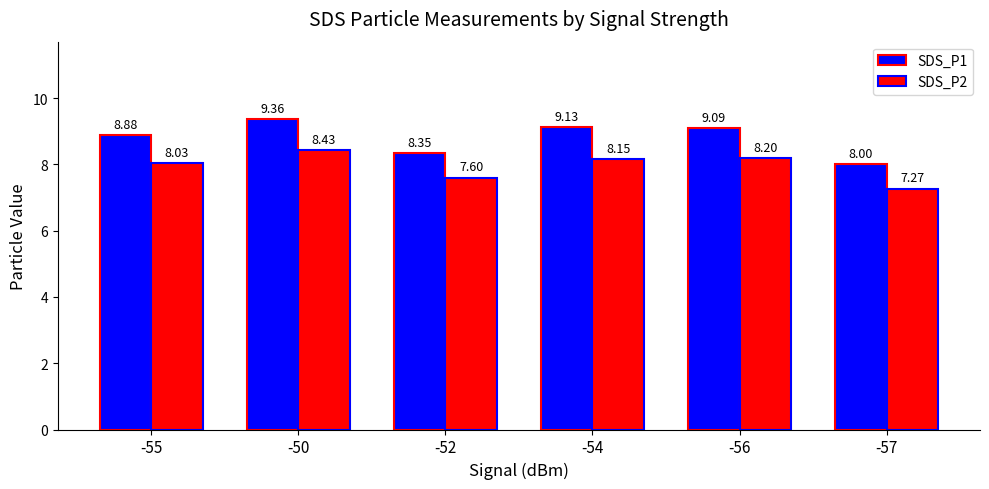

Does the chart contain any negative values?

No